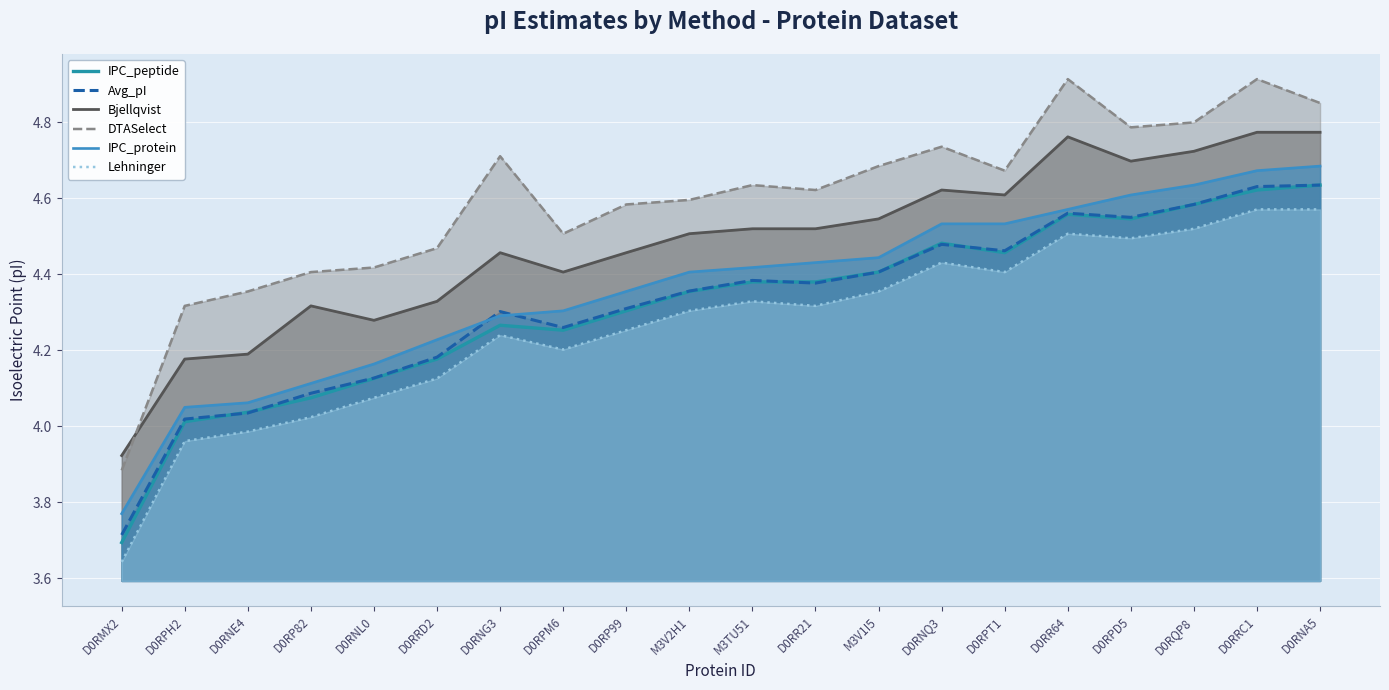

Reading right to left, what are all the values shown in this chart?

IPC_peptide: D0RNA5=4.6	D0RRC1=4.6	D0RQP8=4.6	D0RPD5=4.5	D0RR64=4.6	D0RPT1=4.5	D0RNQ3=4.5	M3V1I5=4.4	D0RR21=4.4	M3TU51=4.4	M3V2H1=4.4	D0RP99=4.3	D0RPM6=4.3	D0RNG3=4.3	D0RRD2=4.2	D0RNL0=4.1	D0RP82=4.1	D0RNE4=4.0	D0RPH2=4.0	D0RMX2=3.7
Avg_pI: D0RNA5=4.6	D0RRC1=4.6	D0RQP8=4.6	D0RPD5=4.5	D0RR64=4.6	D0RPT1=4.5	D0RNQ3=4.5	M3V1I5=4.4	D0RR21=4.4	M3TU51=4.4	M3V2H1=4.4	D0RP99=4.3	D0RPM6=4.3	D0RNG3=4.3	D0RRD2=4.2	D0RNL0=4.1	D0RP82=4.1	D0RNE4=4.0	D0RPH2=4.0	D0RMX2=3.7
Bjellqvist: D0RNA5=4.8	D0RRC1=4.8	D0RQP8=4.7	D0RPD5=4.7	D0RR64=4.8	D0RPT1=4.6	D0RNQ3=4.6	M3V1I5=4.5	D0RR21=4.5	M3TU51=4.5	M3V2H1=4.5	D0RP99=4.5	D0RPM6=4.4	D0RNG3=4.5	D0RRD2=4.3	D0RNL0=4.3	D0RP82=4.3	D0RNE4=4.2	D0RPH2=4.2	D0RMX2=3.9
DTASelect: D0RNA5=4.9	D0RRC1=4.9	D0RQP8=4.8	D0RPD5=4.8	D0RR64=4.9	D0RPT1=4.7	D0RNQ3=4.7	M3V1I5=4.7	D0RR21=4.6	M3TU51=4.6	M3V2H1=4.6	D0RP99=4.6	D0RPM6=4.5	D0RNG3=4.7	D0RRD2=4.5	D0RNL0=4.4	D0RP82=4.4	D0RNE4=4.4	D0RPH2=4.3	D0RMX2=3.9
IPC_protein: D0RNA5=4.7	D0RRC1=4.7	D0RQP8=4.6	D0RPD5=4.6	D0RR64=4.6	D0RPT1=4.5	D0RNQ3=4.5	M3V1I5=4.4	D0RR21=4.4	M3TU51=4.4	M3V2H1=4.4	D0RP99=4.4	D0RPM6=4.3	D0RNG3=4.3	D0RRD2=4.2	D0RNL0=4.2	D0RP82=4.1	D0RNE4=4.1	D0RPH2=4.0	D0RMX2=3.8
Lehninger: D0RNA5=4.6	D0RRC1=4.6	D0RQP8=4.5	D0RPD5=4.5	D0RR64=4.5	D0RPT1=4.4	D0RNQ3=4.4	M3V1I5=4.4	D0RR21=4.3	M3TU51=4.3	M3V2H1=4.3	D0RP99=4.3	D0RPM6=4.2	D0RNG3=4.2	D0RRD2=4.1	D0RNL0=4.1	D0RP82=4.0	D0RNE4=4.0	D0RPH2=4.0	D0RMX2=3.6